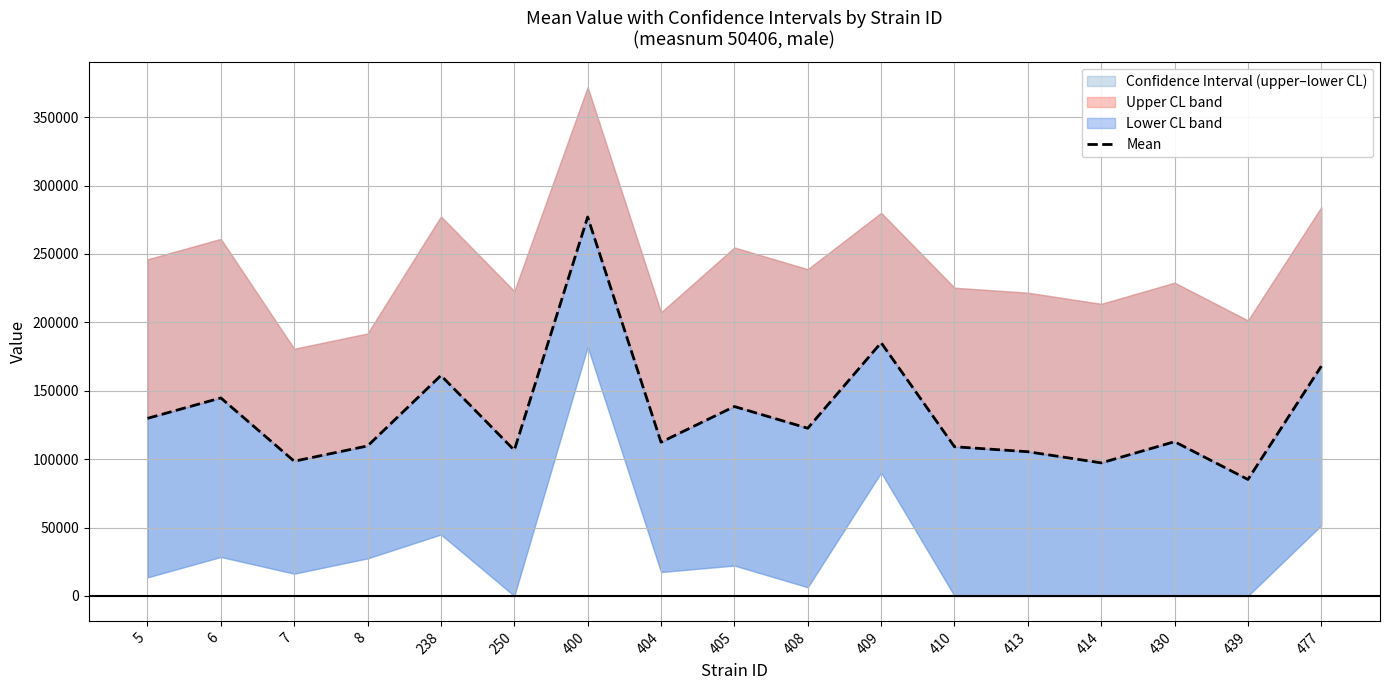

Between 400 and 408, which is larger?

400